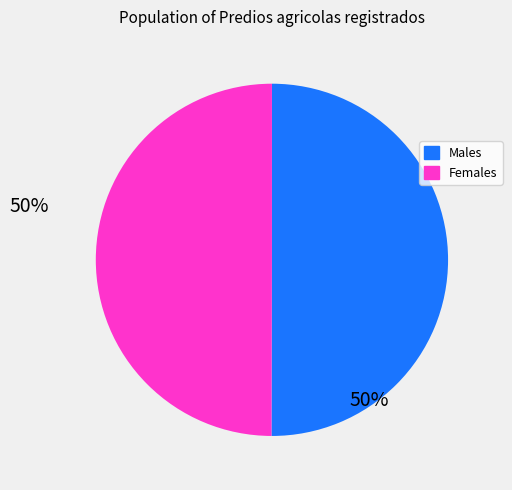

How many slices are in this pie chart?

2